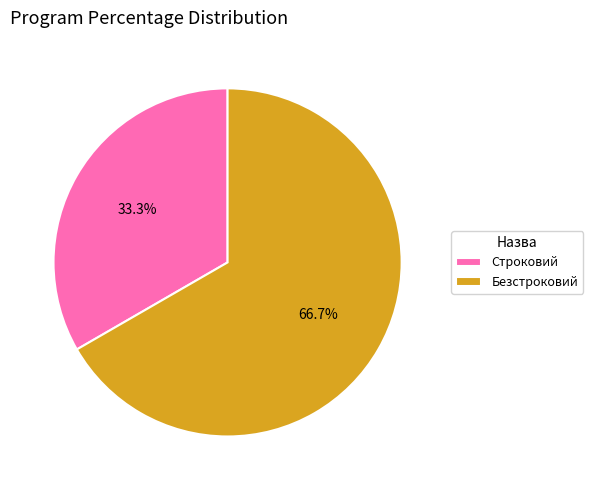

To the nearest percent, what percentage of the pie is Безстроковий?

67%